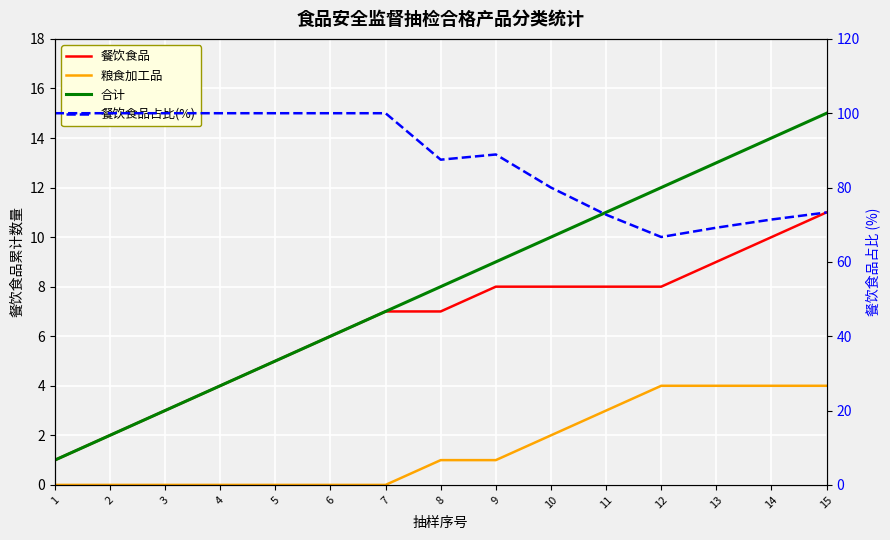

True or false: 餐饮食品占比(%) and 合计 cross at least once.

False